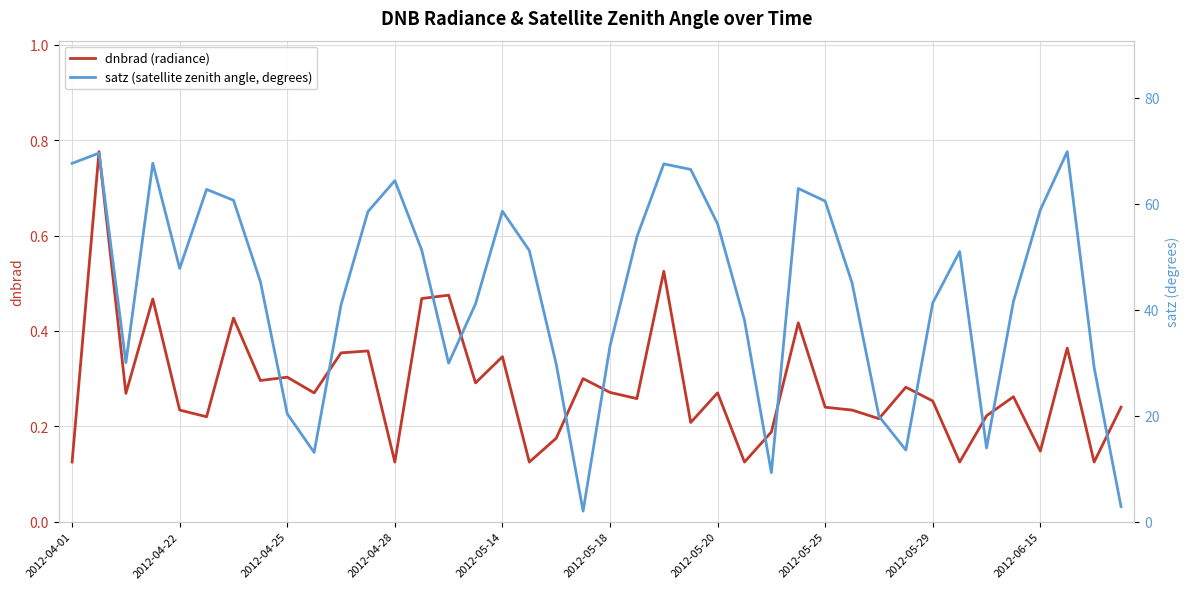

The dnbrad (radiance) series shows 0.2 at 2012-04-25. True or false?

False